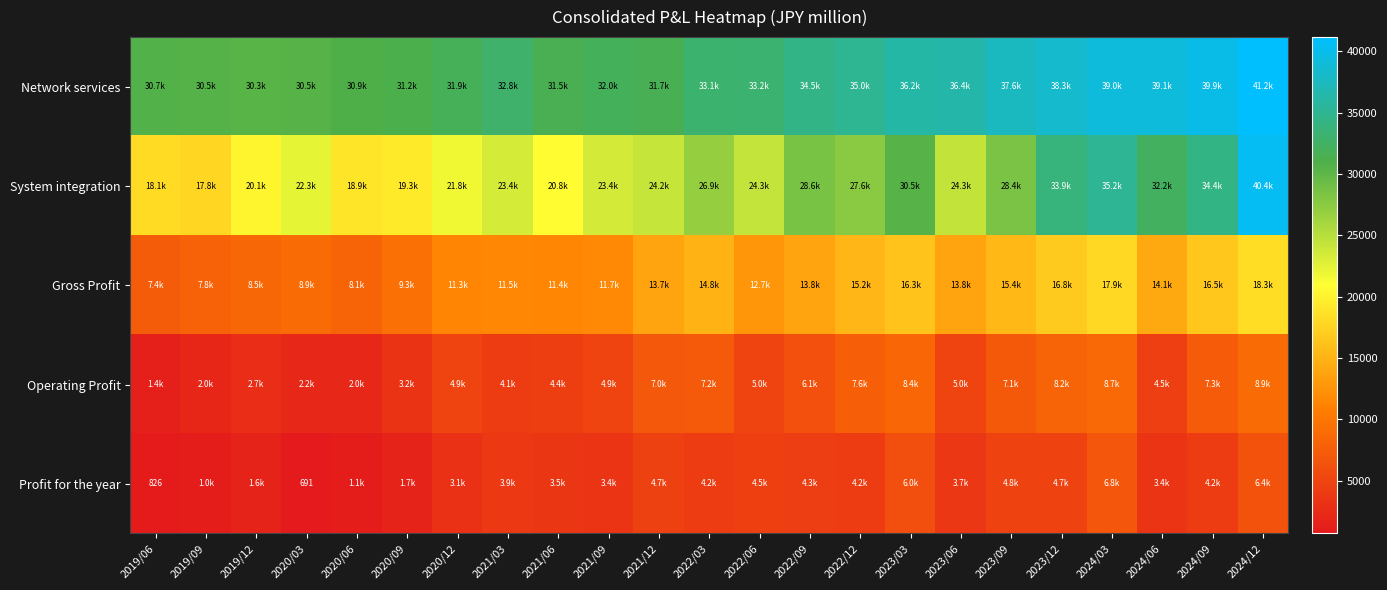

Which series has the largest total across all categories?

Network services